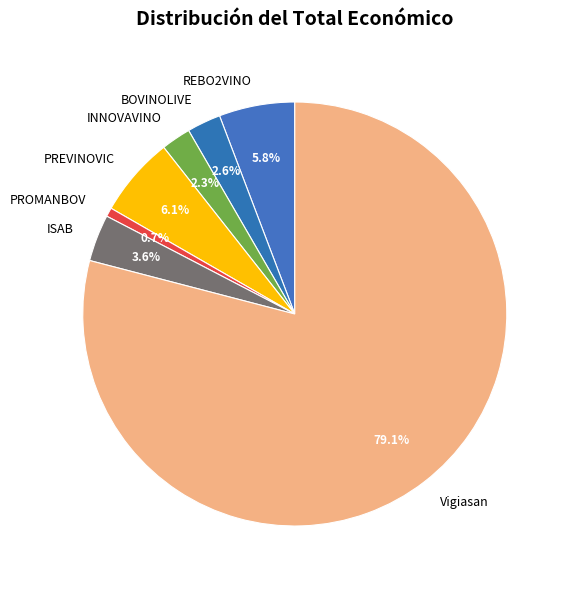

Is there a majority slice in this chart?

Yes